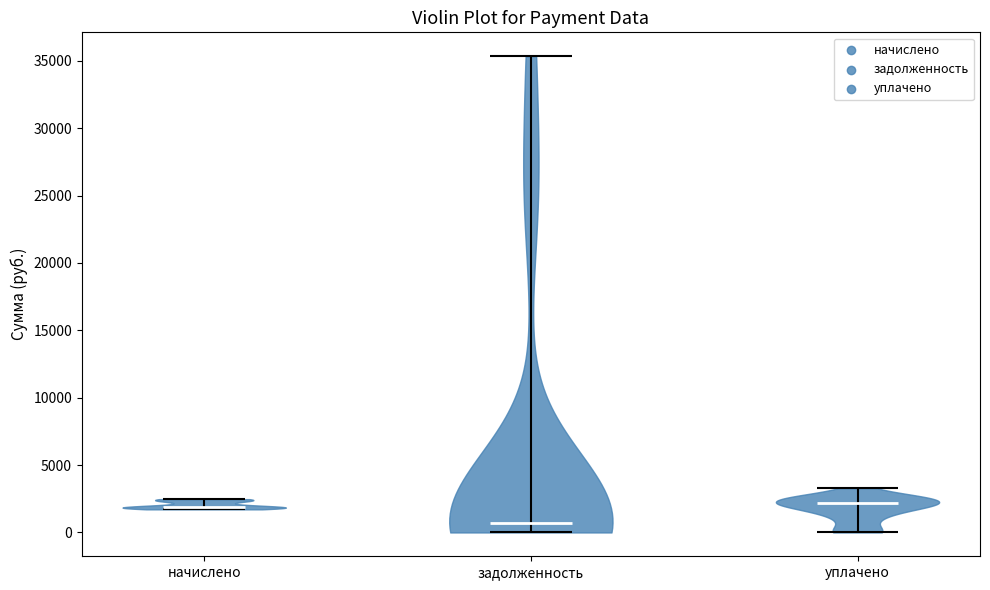

Reading left to right, read every violin against the y-axis: where its median line is, and the lowest and highest points it reaches. The values are not printed on the chart, so give them approximately, as read against the axis.

начислено: median line 2000, lowest point 1500, highest point 2500
задолженность: median line 500, lowest point 0, highest point 35500
уплачено: median line 2000, lowest point 0, highest point 3500